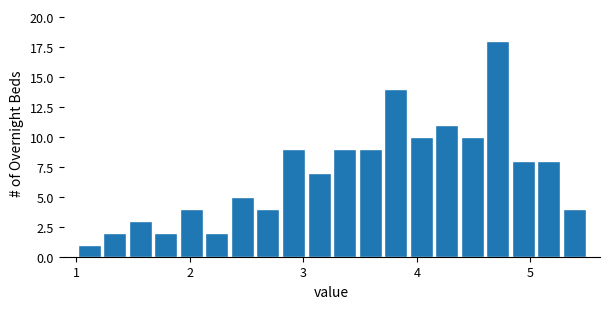

Read against the x-axis, roughly where is the centre of the tallest bar?

4.7